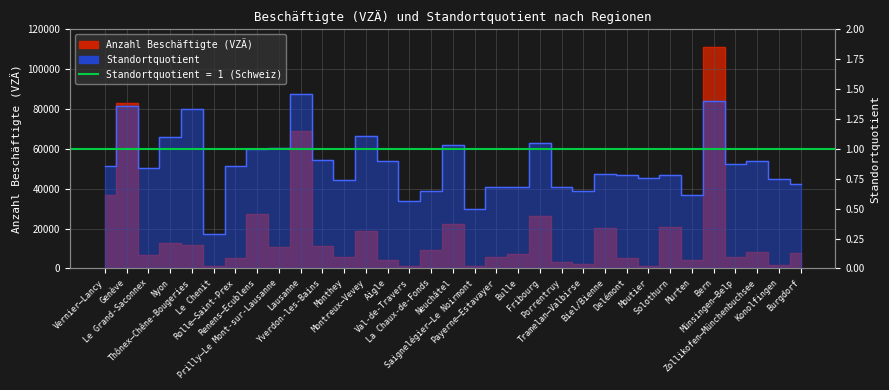

Read the Anzahl Beschäftigte (VZÄ) value at Neuchâtel.

22353.5